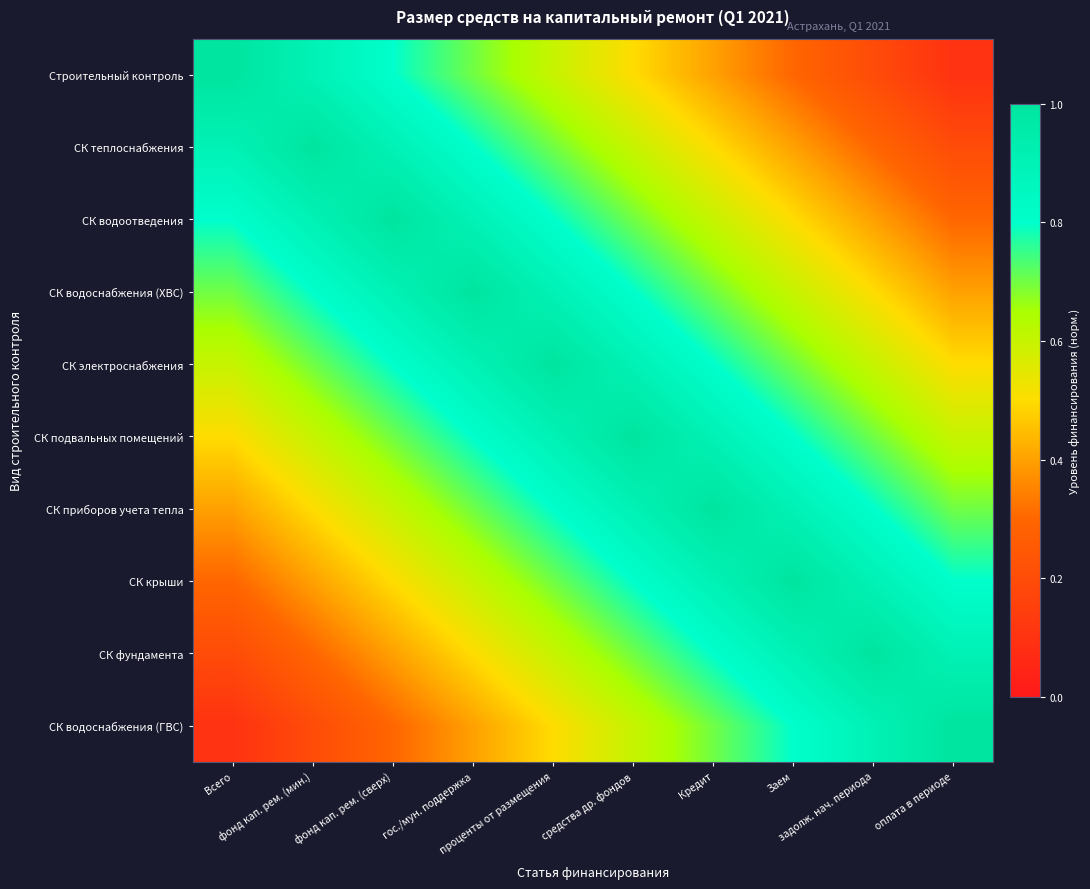

Between Всего and Заем, which is larger?

Всего